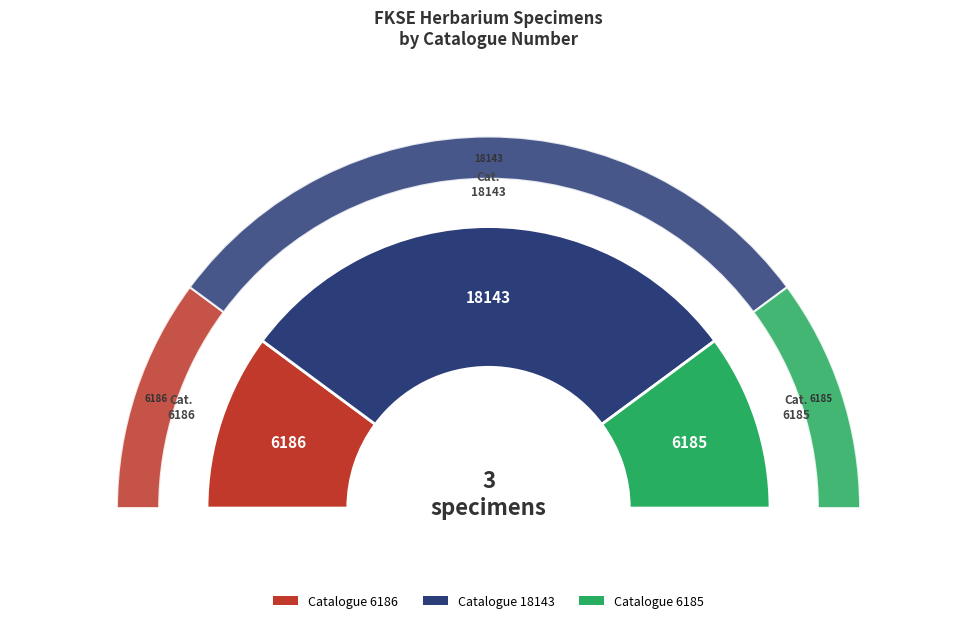

Which slice is the largest?

Catalogue 18143